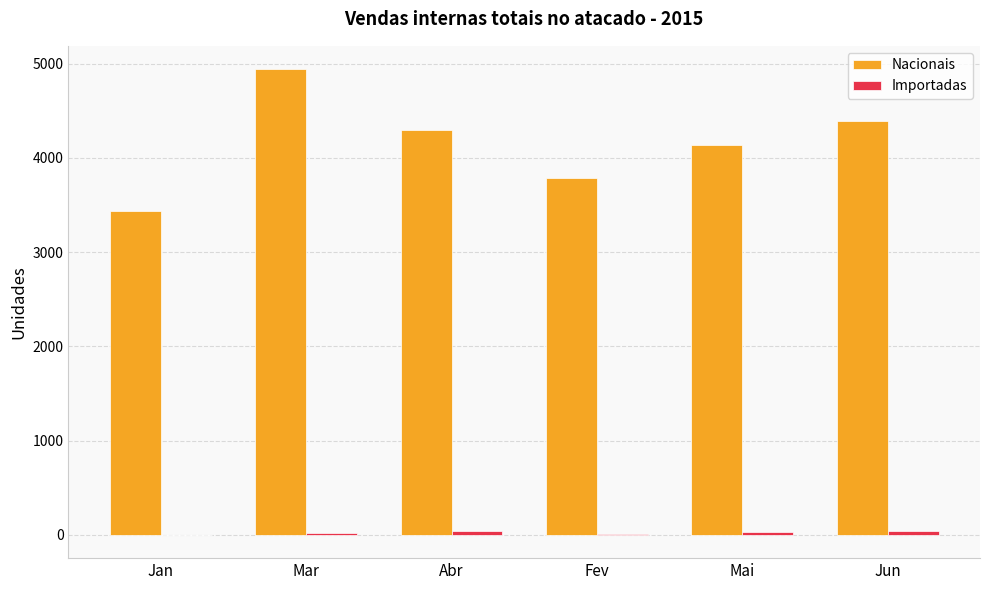

Where does the Nacionais series first go above 4300?

Mar